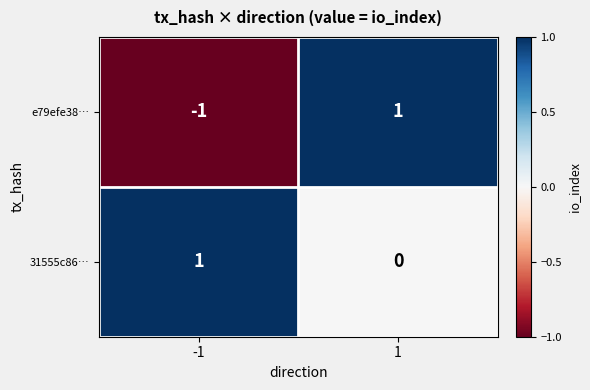

List the series in order of their overall mean, lowest first.

e79efe38…, 31555c86…